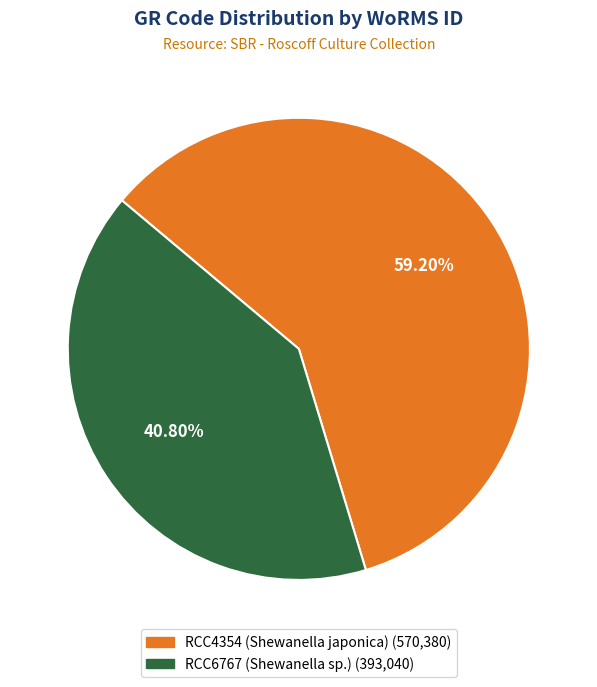

To the nearest percent, what is the average slice percentage?

50%